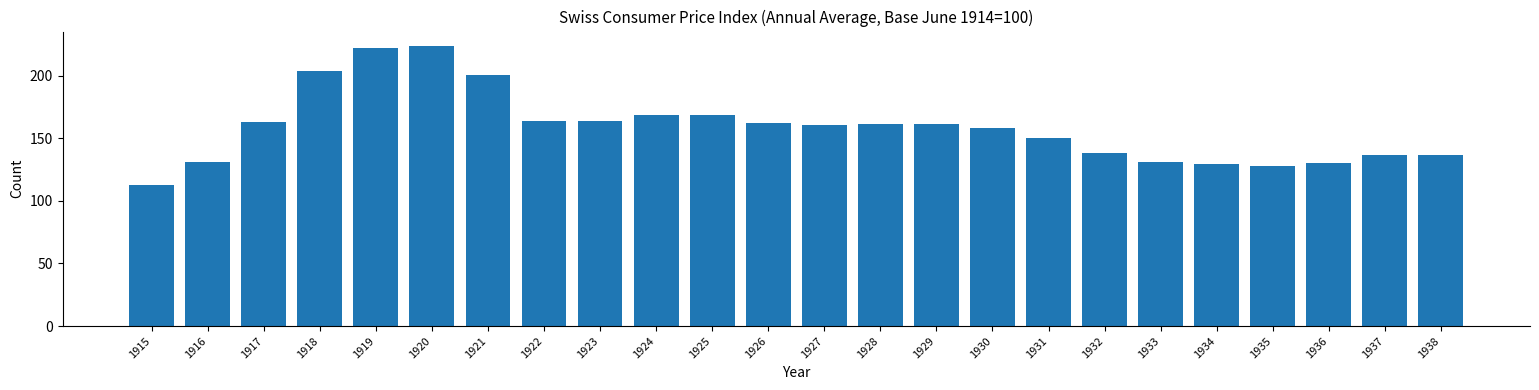

What is the difference between the maximum and minimum values?

111.0